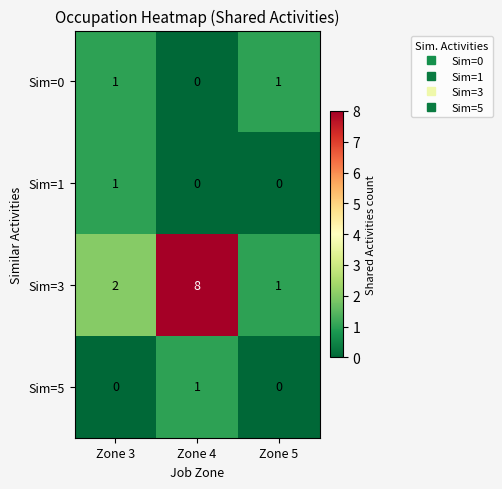

At which category is the sum across all series the highest?

Zone 4